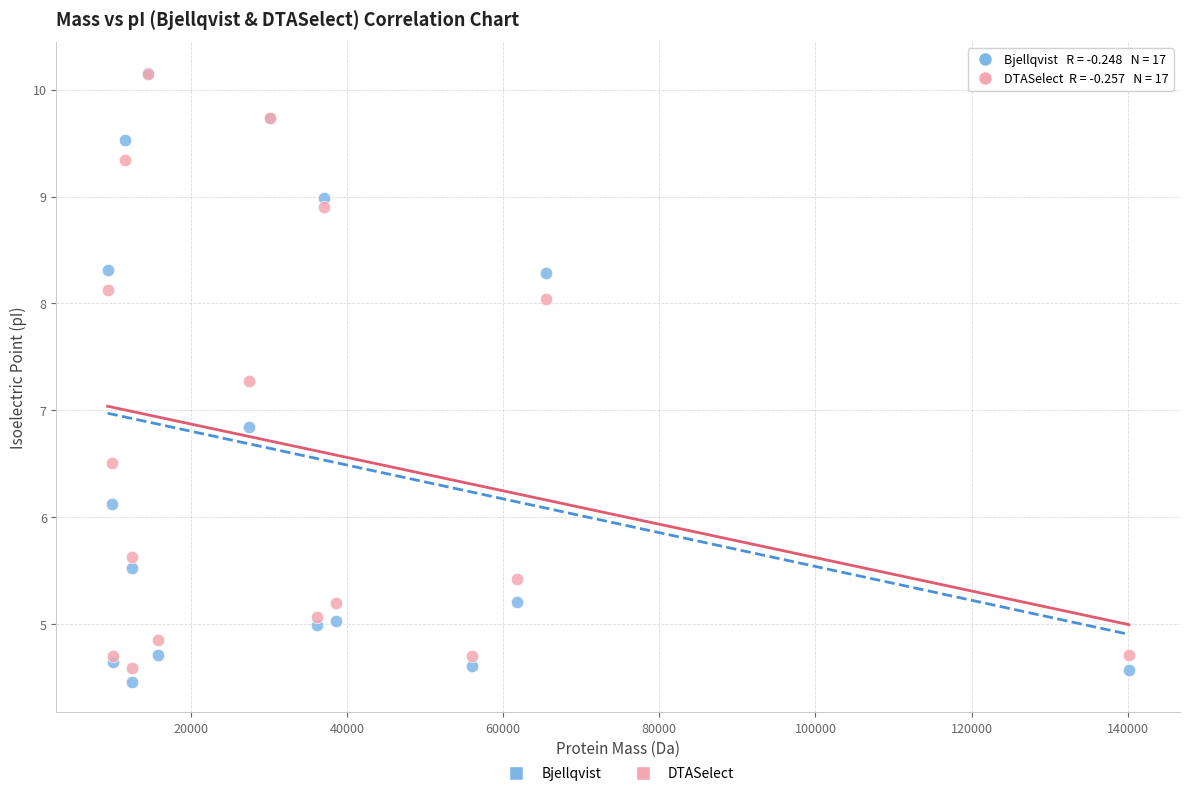

Which series reaches the minimum Y coordinate?

Bjellqvist